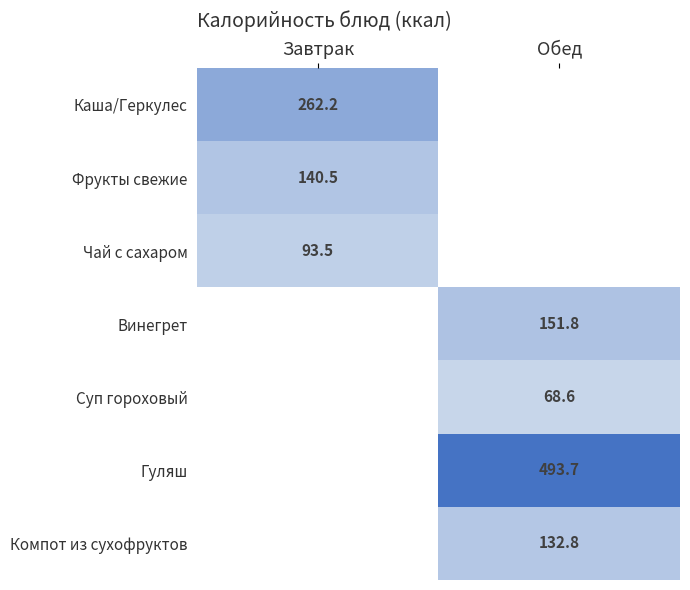

What is the greatest value displayed?

493.7